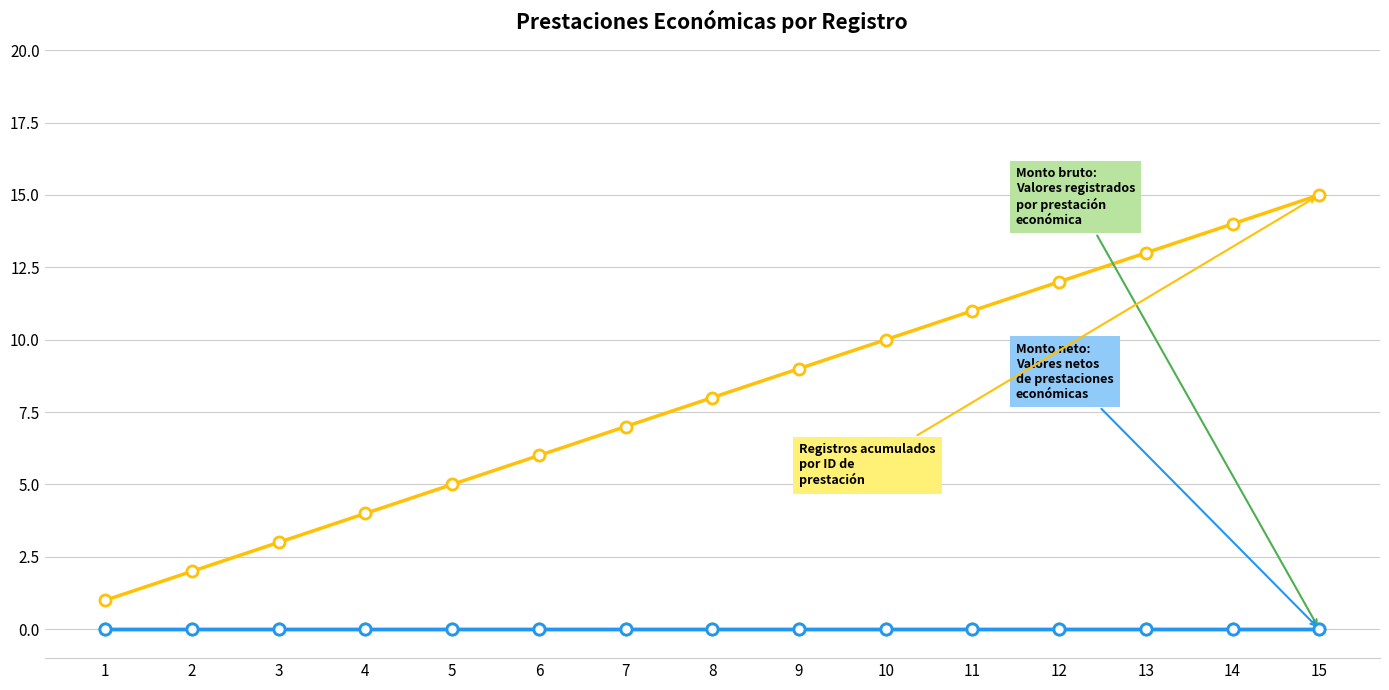

What is the total value across all series at 7?

7